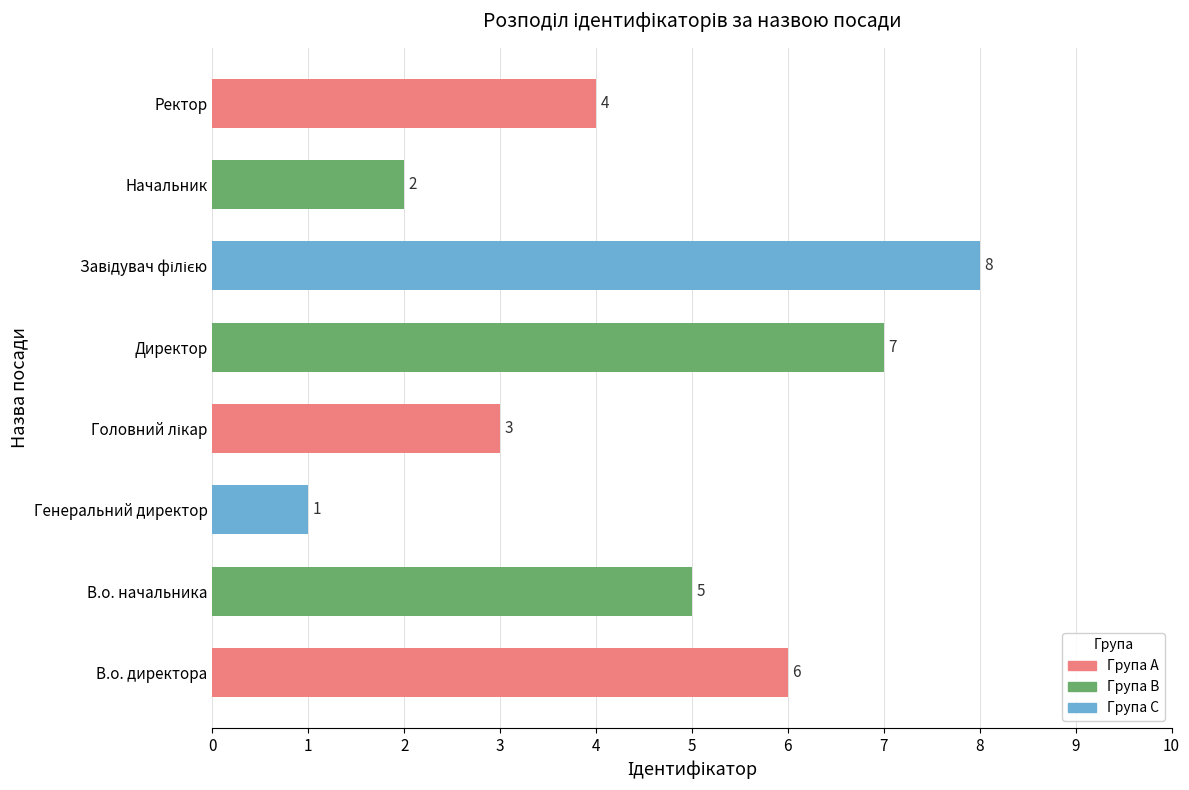

The chart shows a value of 1 at Начальник. True or false?

False